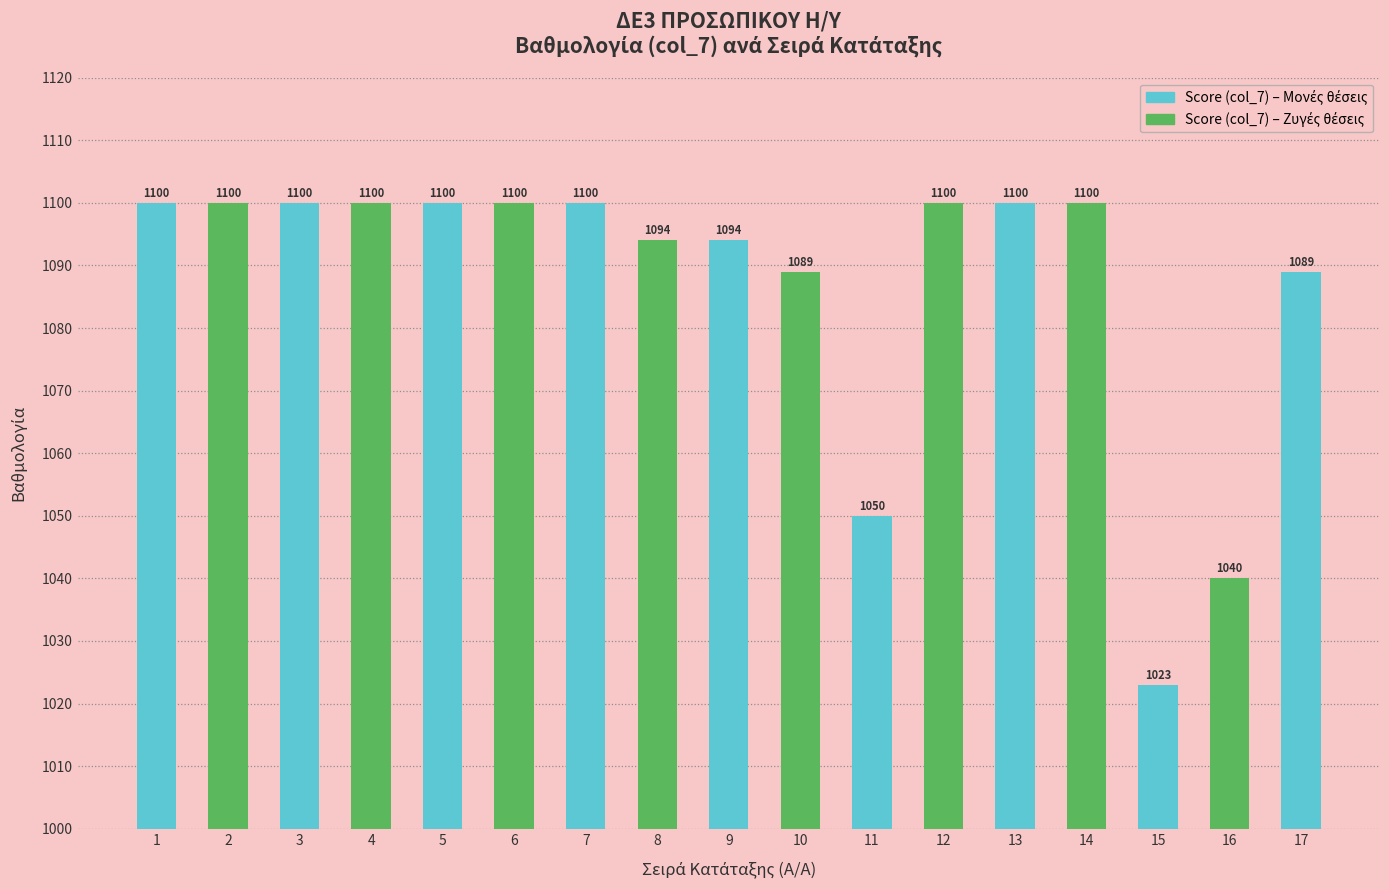

Reading left to right, list all the values displayed in this chart.

1100	1100	1100	1100	1100	1100	1100	1094	1094	1089	1050	1100	1100	1100	1023	1040	1089